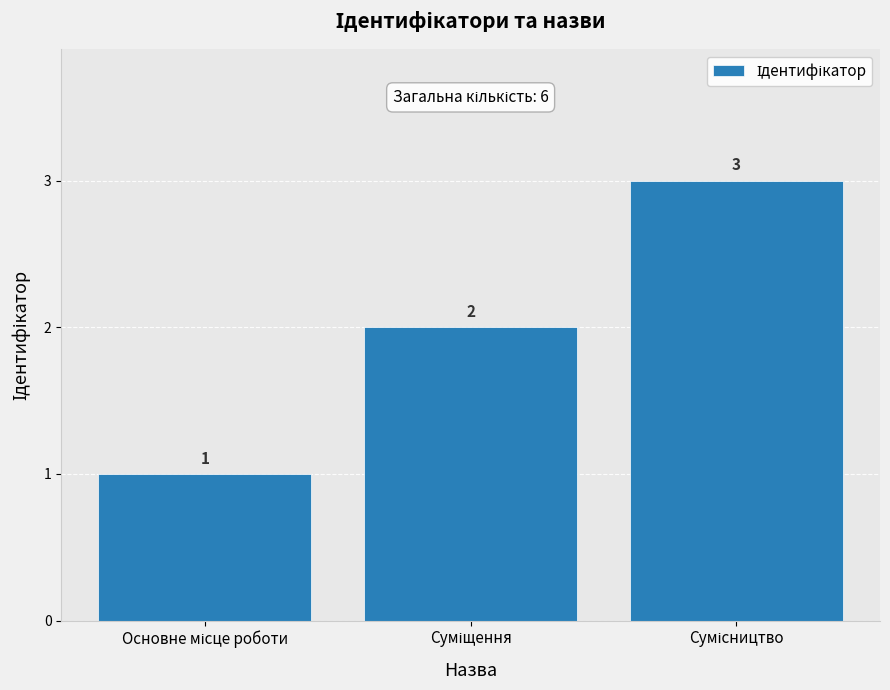

How many data points does each series have?

3